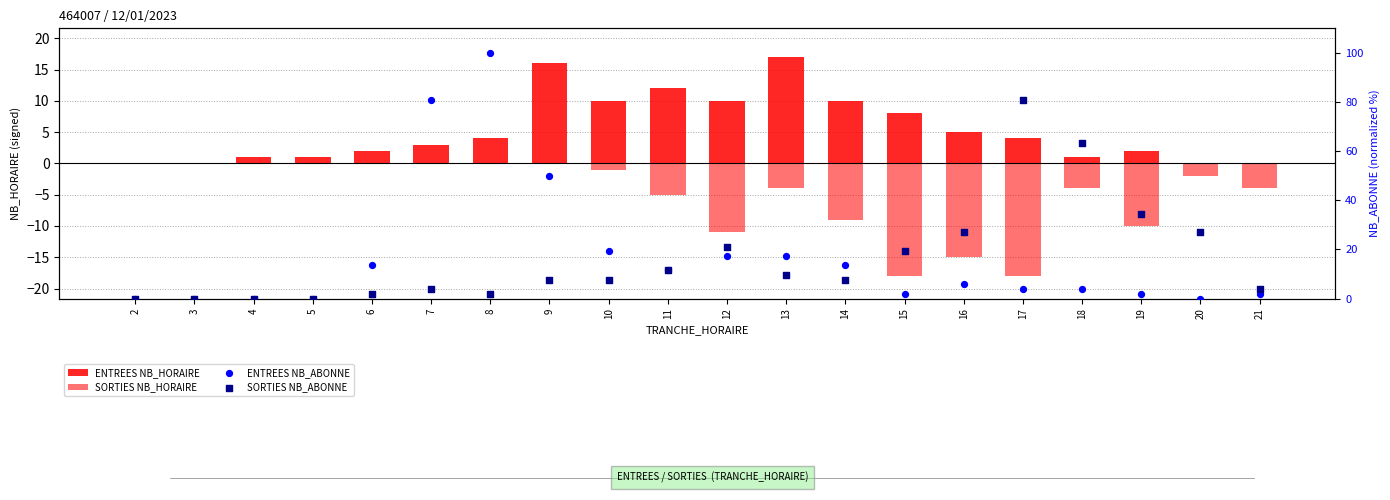

Which series reaches the maximum Y coordinate?

ENTREES NB_ABONNE